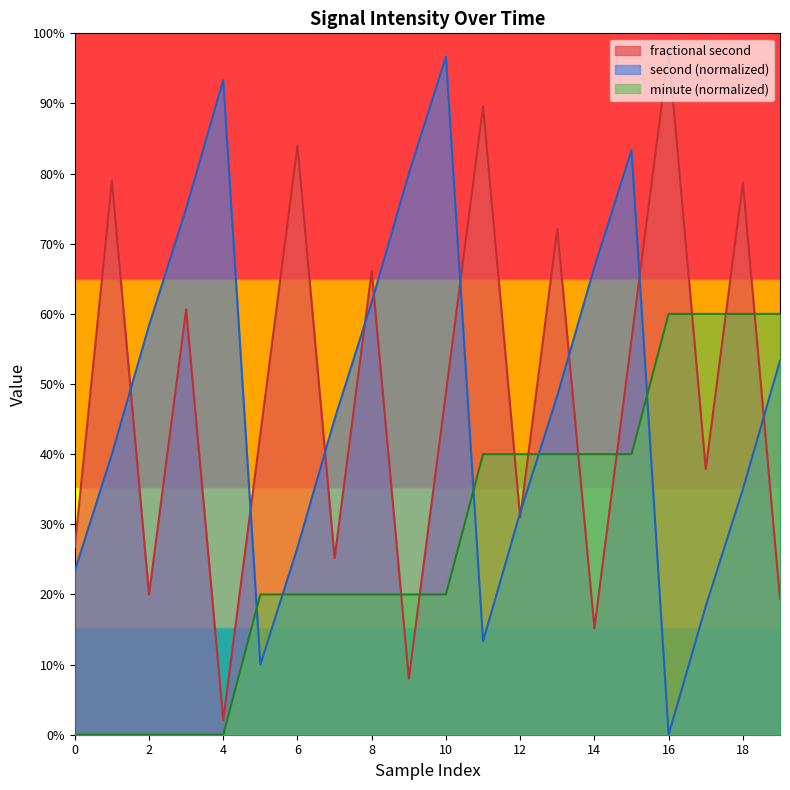

List the labels in order of second value, largest first.

10, 4, 15, 9, 3, 14, 8, 2, 19, 13, 7, 1, 18, 12, 6, 0, 17, 11, 5, 16